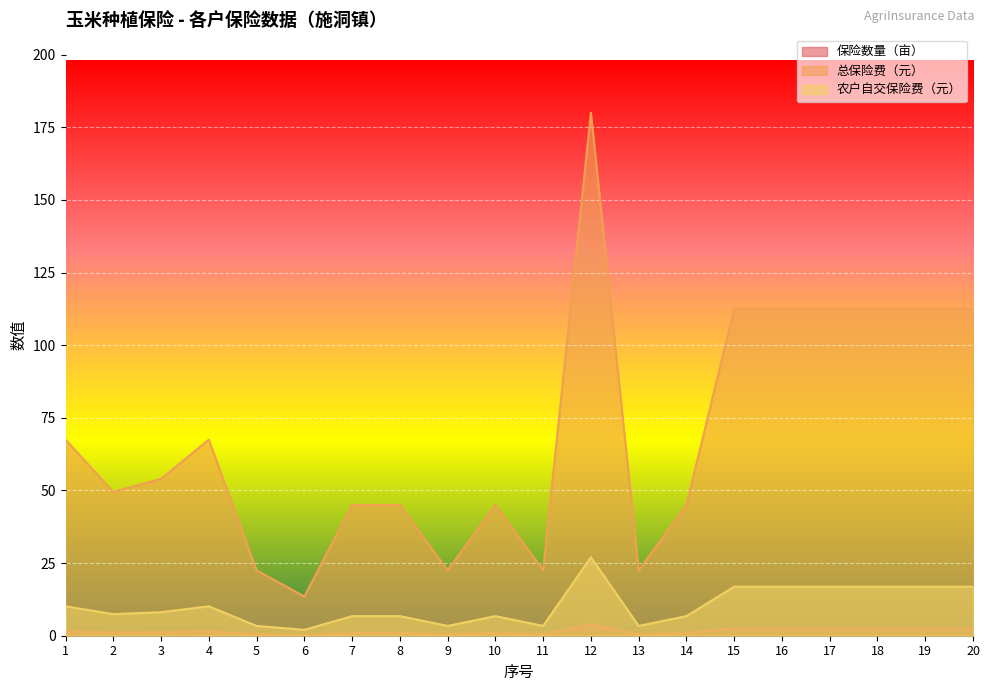

Between 2 and 13, which series saw the biggest shift?

总保险费（元）